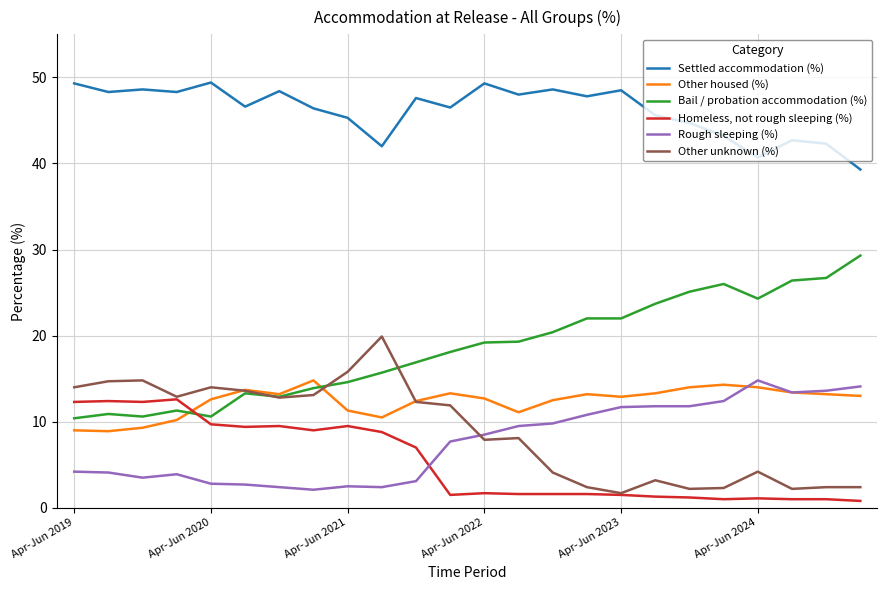

Which series has the largest total across all categories?

Settled accommodation (%)